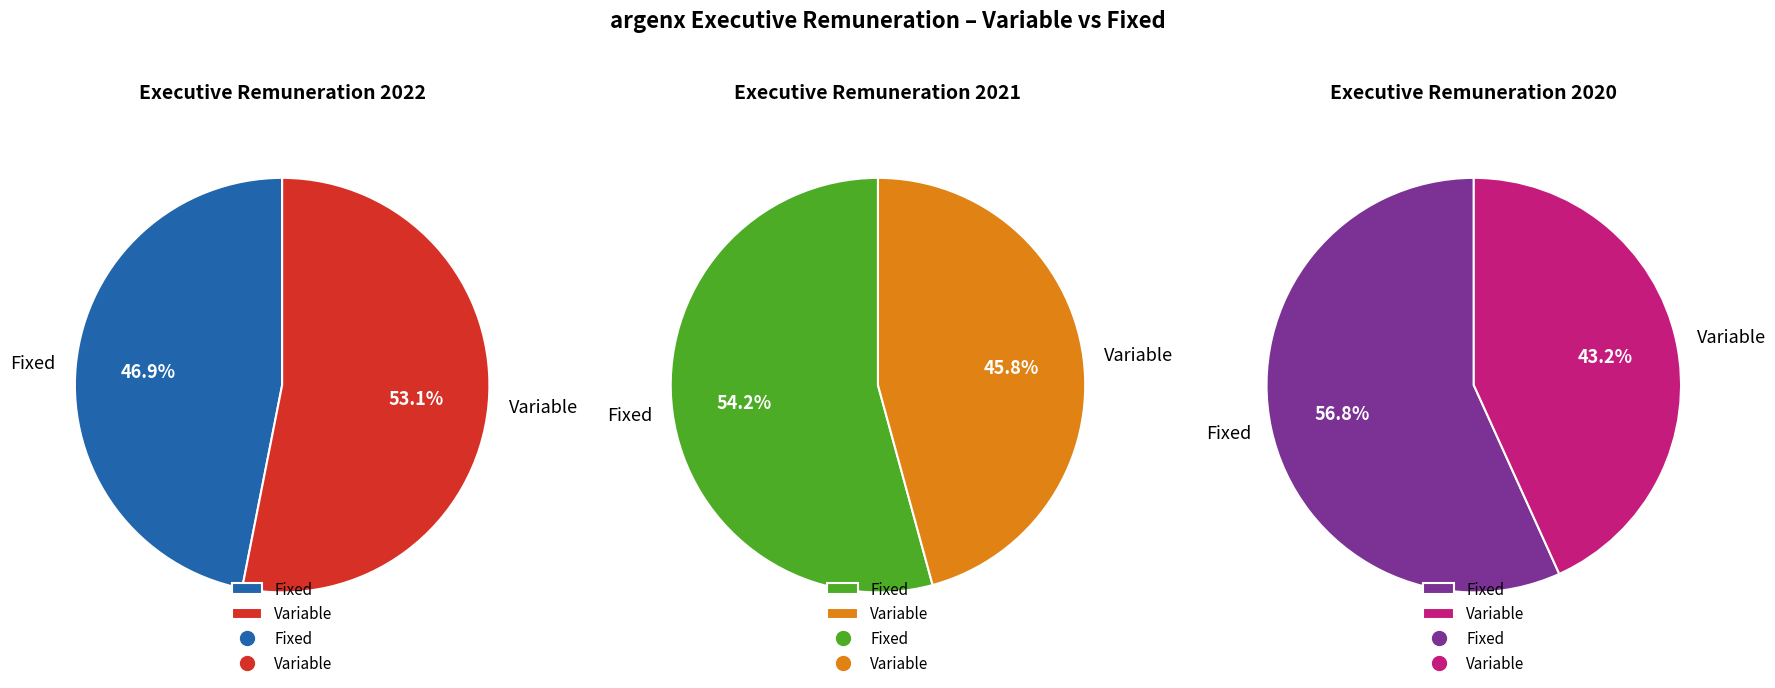

Which slice is the smallest?

Variable